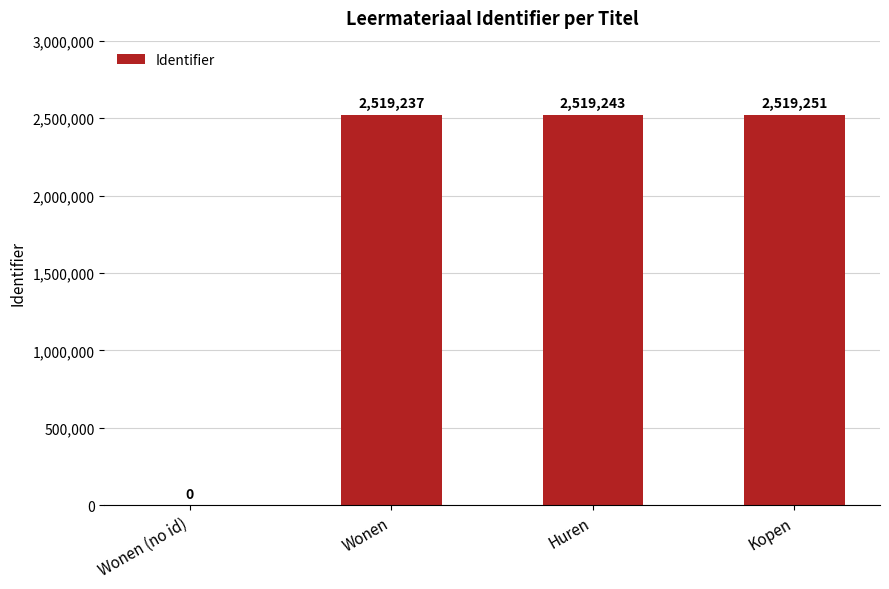

True or false: the data shows 3997607 at Huren.

False